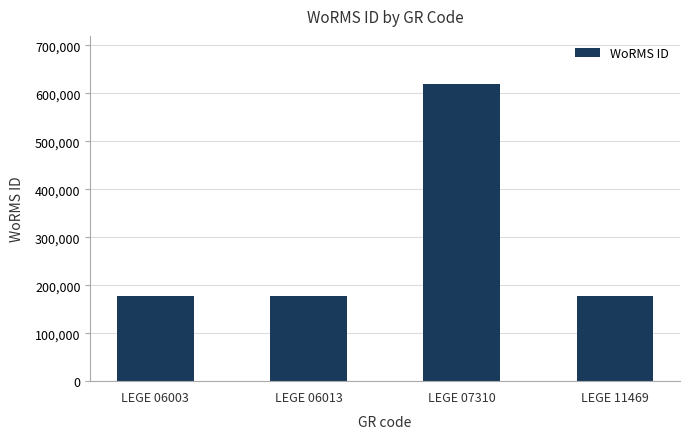

What is the value of the 2nd bar from the left?

177595